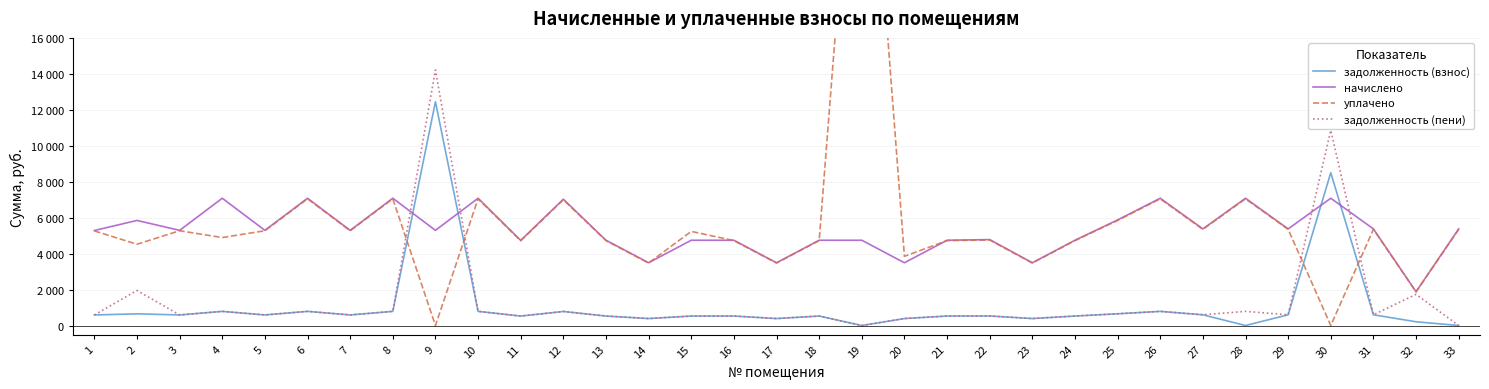

What are all the series names shown in the legend?

задолженность (взнос), начислено, уплачено, задолженность (пени)